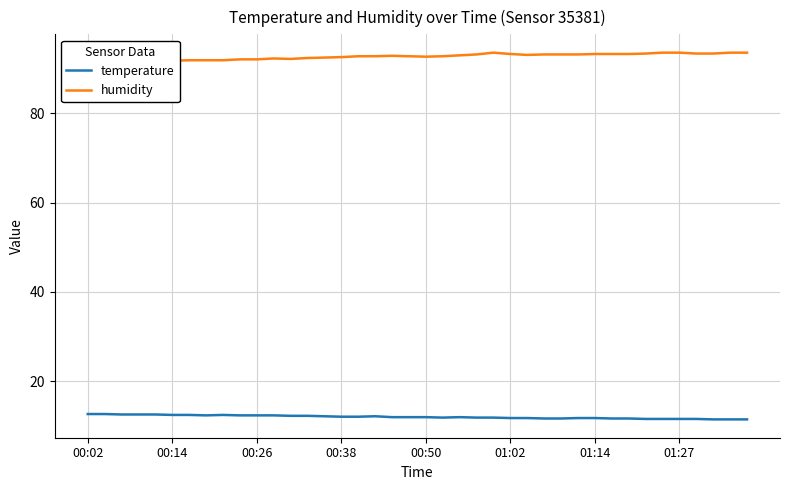

What is the sum of the temperature values at 11 and 37?

23.7